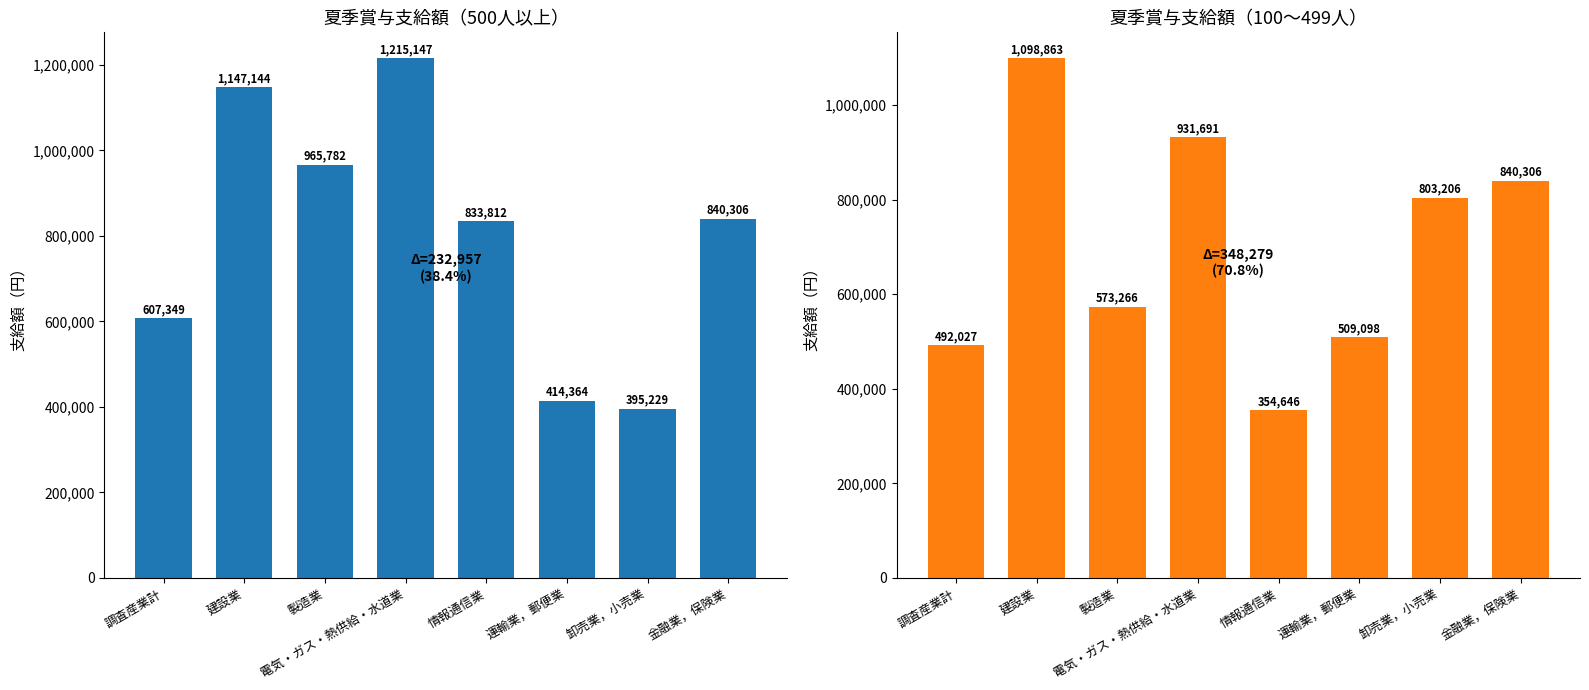

What is the approximate value of 100～499人 at 建設業?

1098863